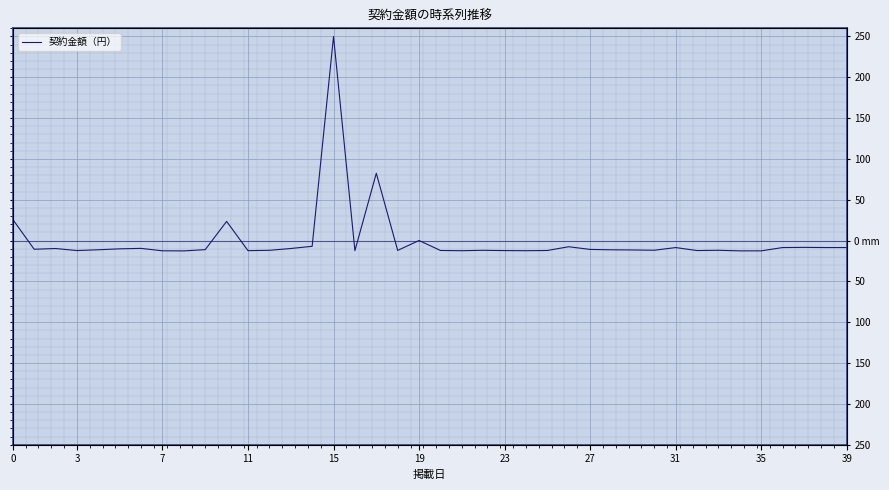

What is the change in value from 14 to 19?

+7.1